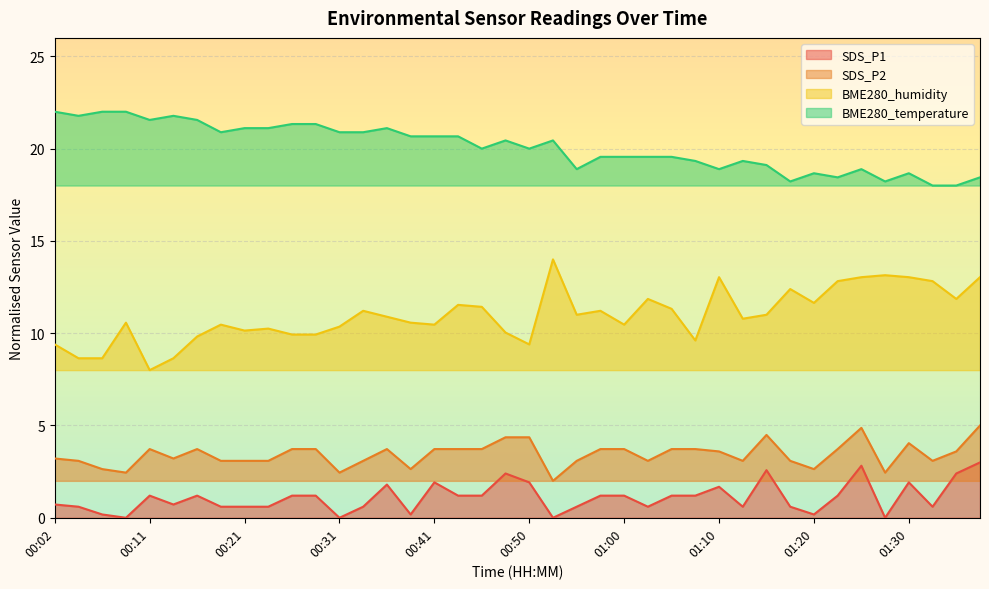

At 01:25, list the series in order from largest to smallest.

BME280_temperature, BME280_humidity, SDS_P2, SDS_P1